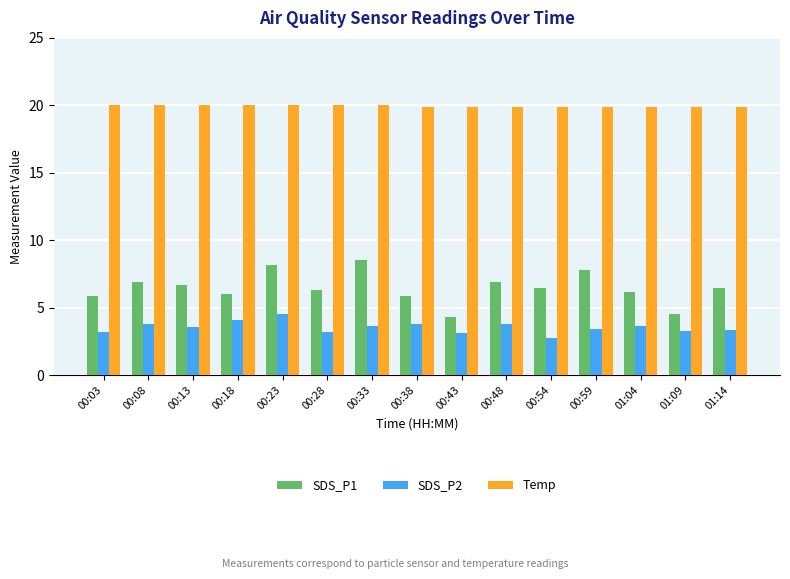

What is the sum of all Temp values?

299.2